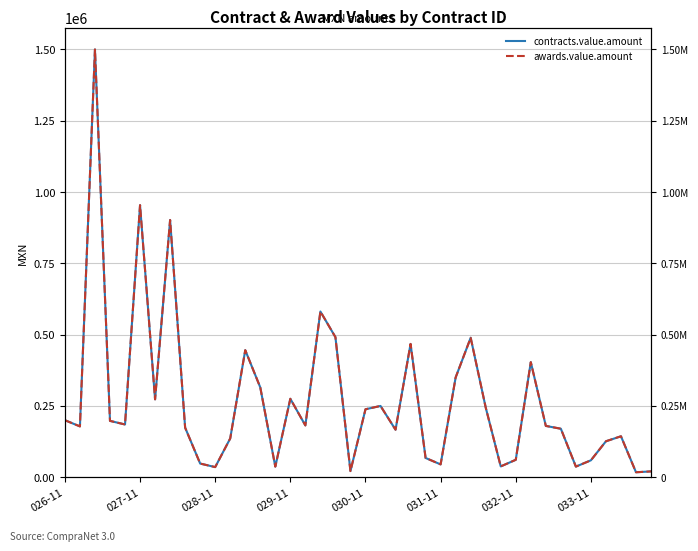

True or false: contracts.value.amount and awards.value.amount intersect in this chart.

False